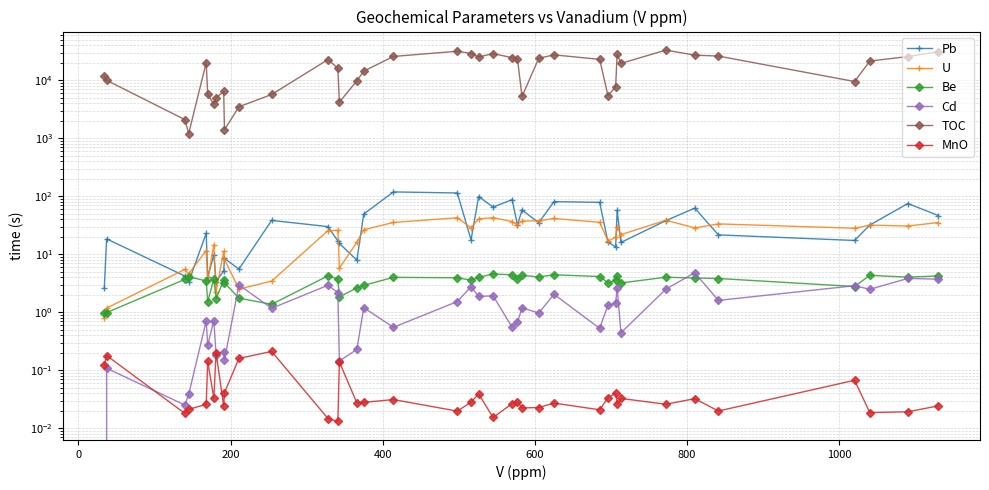

Does the chart have visible grid lines?

Yes